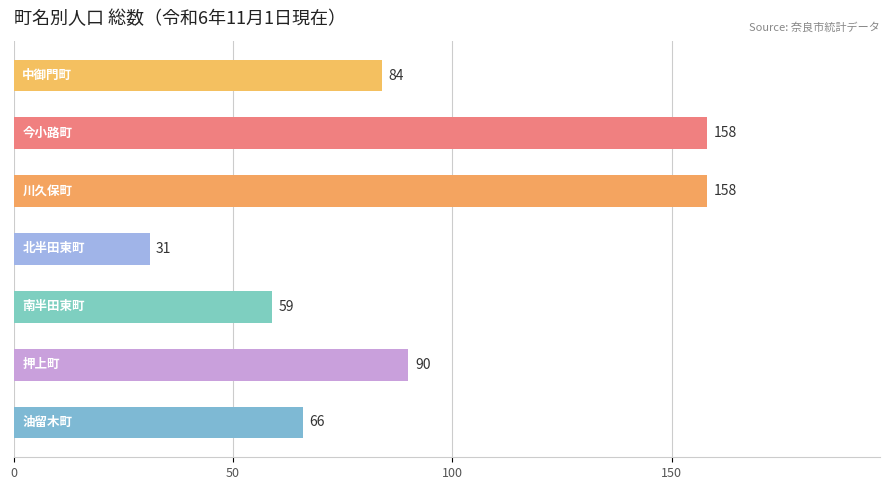

Are the bars horizontal?

Yes